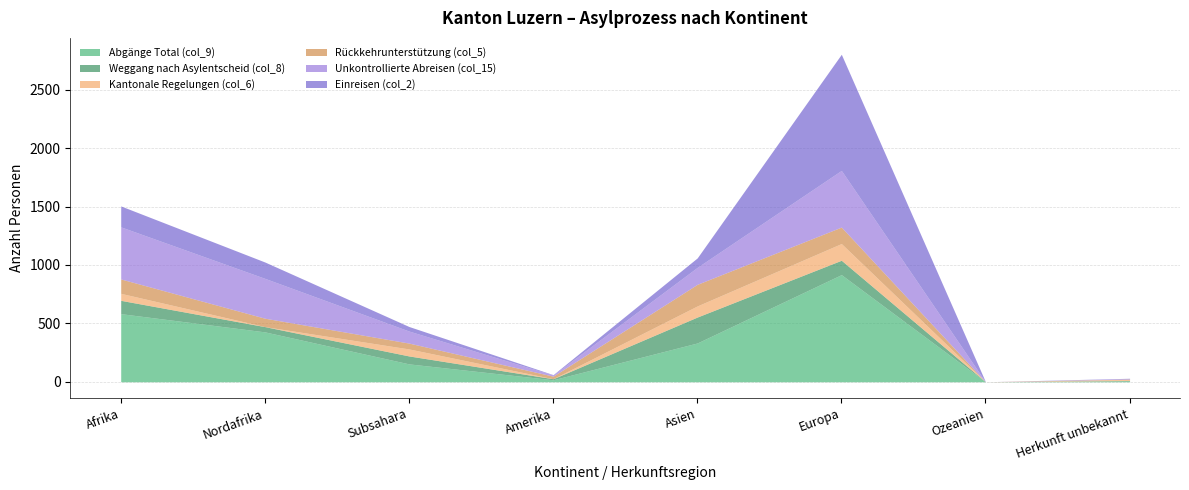

Reading right to left, transcribe all the data shown in this chart.

Abgänge Total (col_9): 7	0	917	332	17	153	427	583
Weggang nach Asylentscheid (col_8): 4	0	123	222	9	68	45	114
Kantonale Regelungen (col_6): 9	0	143	95	0	60	0	60
Rückkehrunterstützung (col_5): 3	0	141	185	22	50	72	123
Unkontrollierte Abreisen (col_15): 4	0	485	145	10	103	341	446
Einreisen (col_2): 3	0	994	81	3	39	140	179